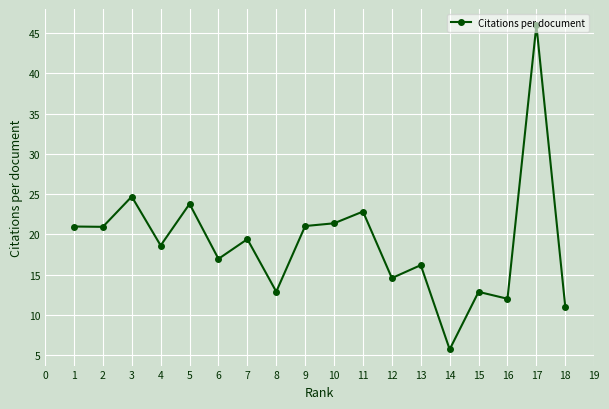

What is the greatest value displayed?

46.0